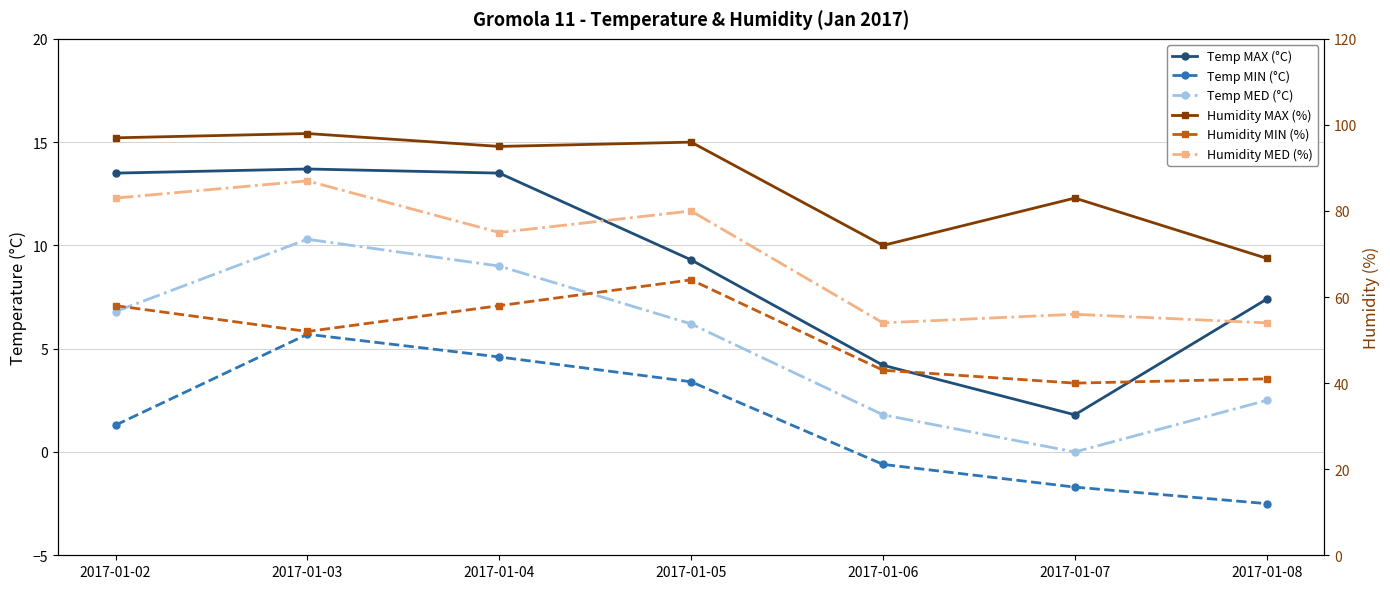

True or false: Humidity MIN (%) has a value of 28.9 at 2017-01-03.

False